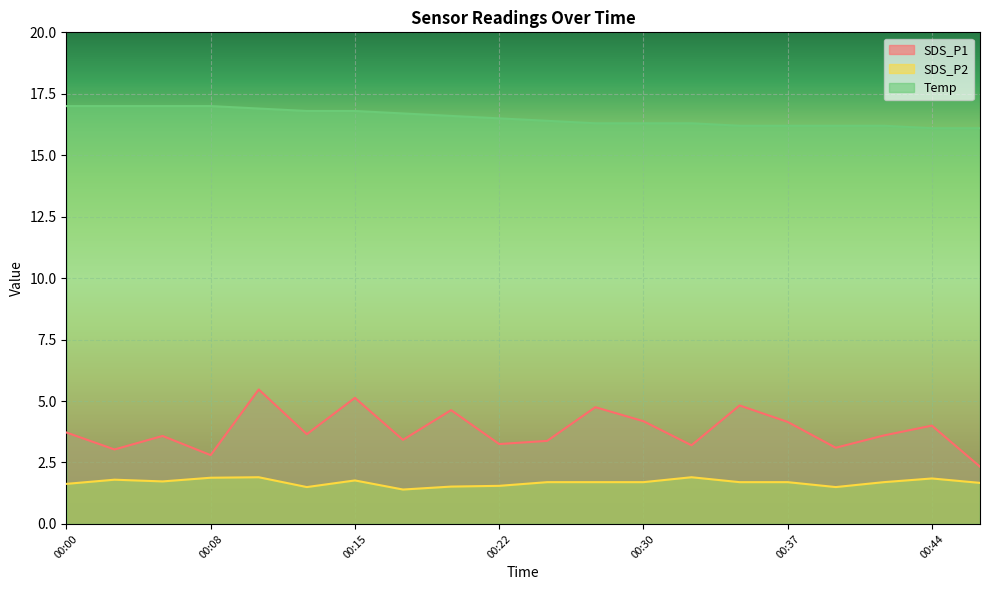

At how many categories does at least one series exceed 2?

20